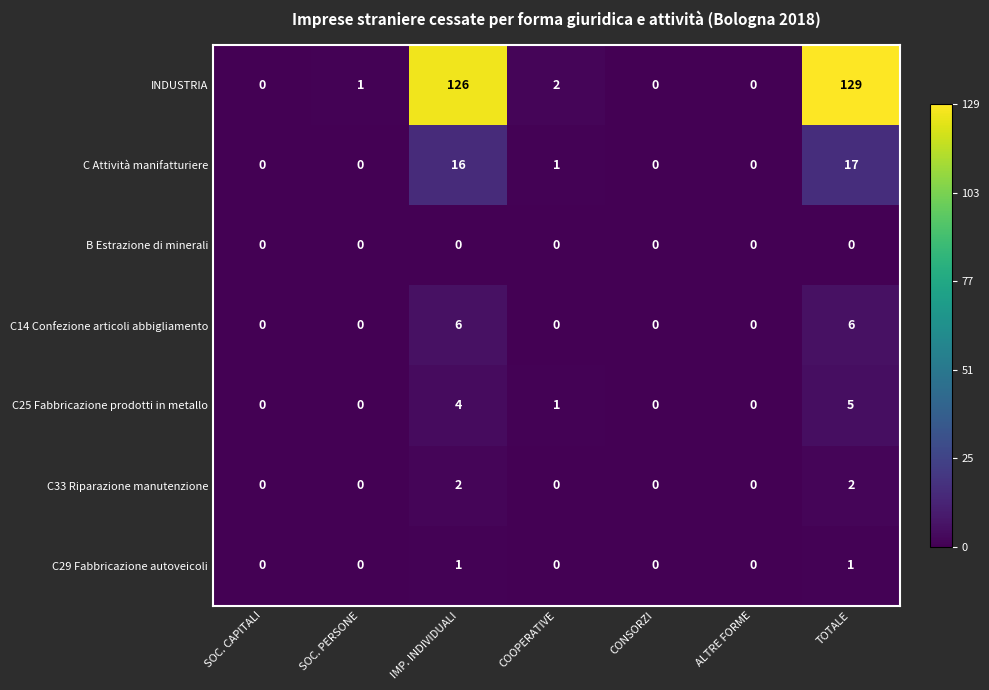

Rank the series by their maximum value, from highest to lowest.

INDUSTRIA, C Attività manifatturiere, C14 Confezione articoli abbigliamento, C25 Fabbricazione prodotti in metallo, C33 Riparazione manutenzione, C29 Fabbricazione autoveicoli, B Estrazione di minerali